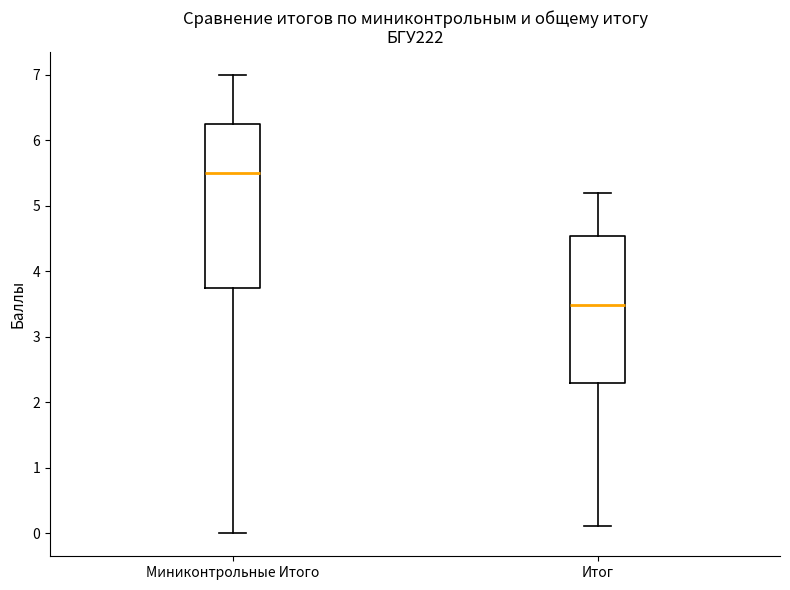

Reading left to right, read every box against the y-axis: the position of its median line, the range the box covers, and the ends of its whiskers. The values are not printed on the chart, so give them approximately, as read against the axis.

Миниконтрольные Итого: median 5.5, box 3.8 to 6.3, whiskers 0.0 to 7.0
Итог: median 3.5, box 2.3 to 4.5, whiskers 0.1 to 5.2